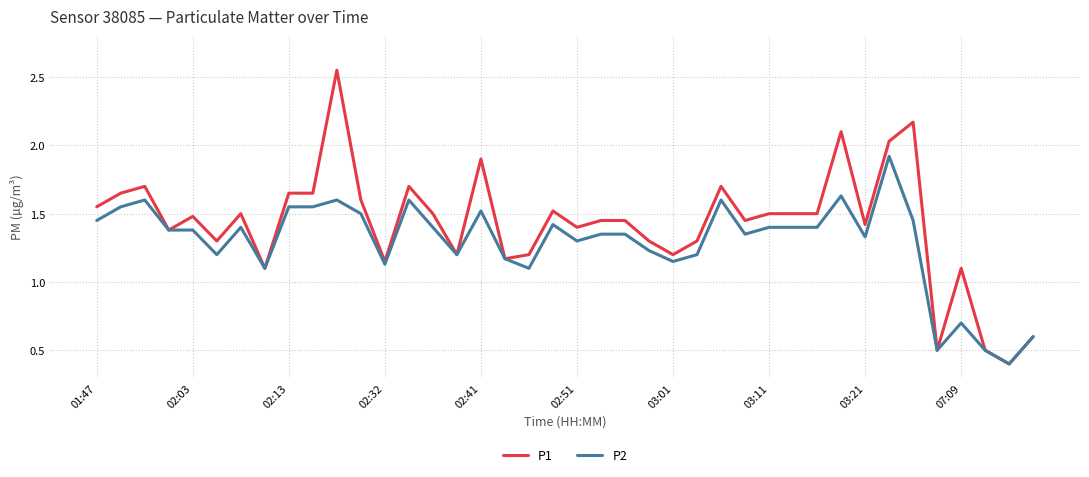

What is the highest value of the P2 series?

1.9